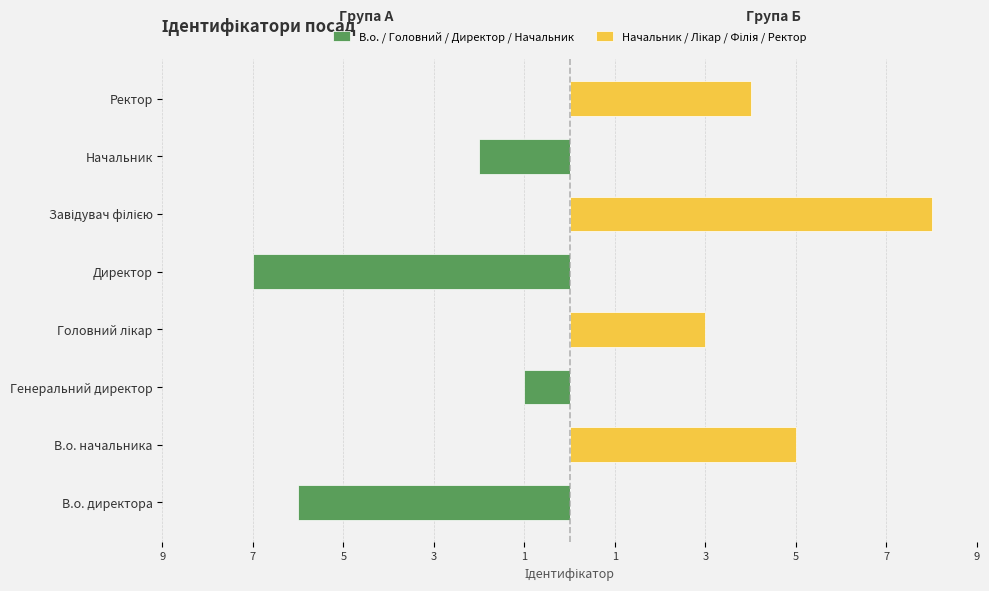

Rank the series by their maximum value, from highest to lowest.

Начальник / Лікар / Філія / Ректор, В.о. / Головний / Директор / Начальник